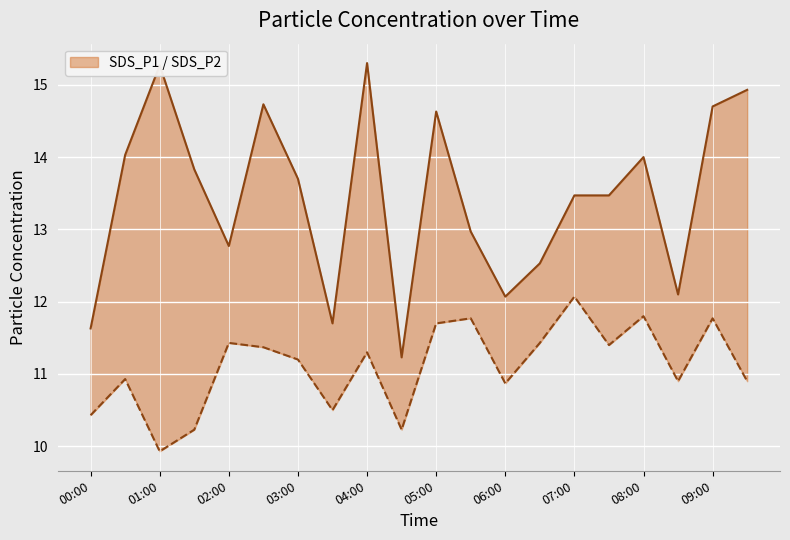

True or false: SDS_P2 lower and SDS_P1 upper cross at least once.

False